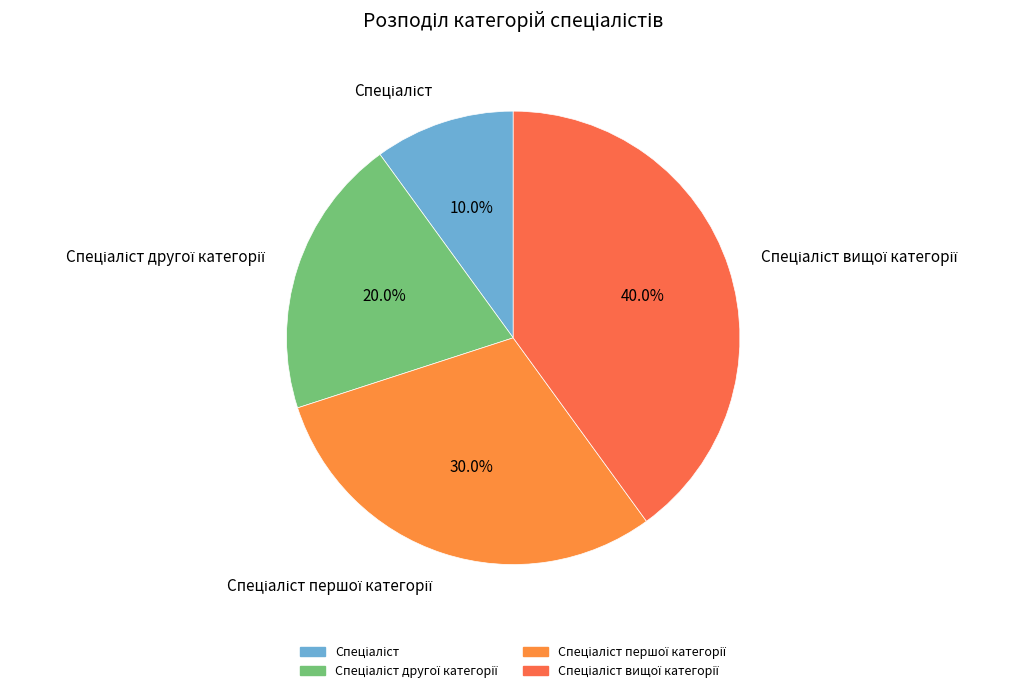

Does any single category account for the majority?

No